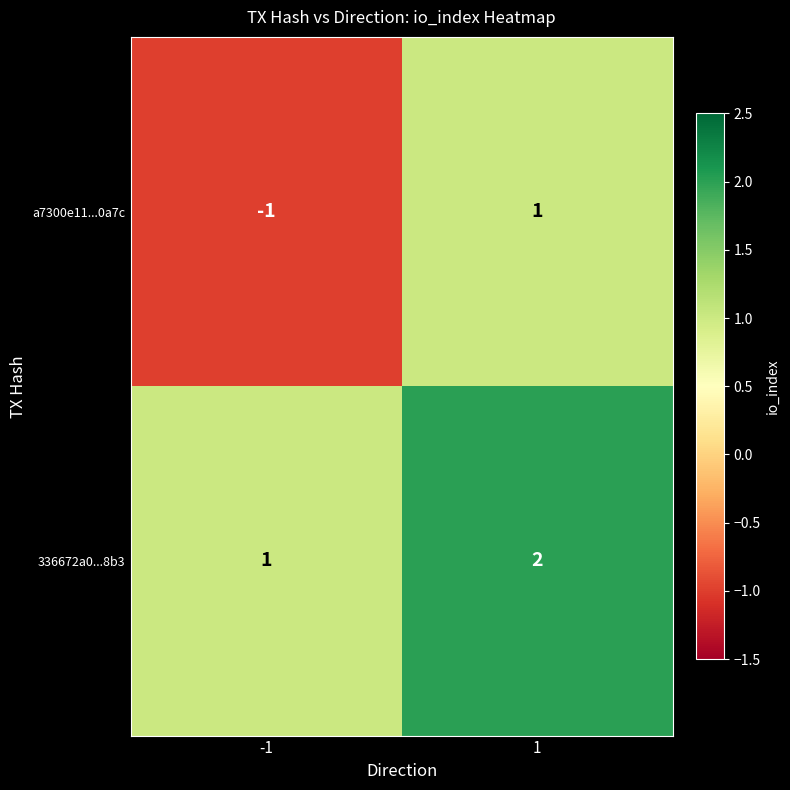

The a7300e11...0a7c series shows -1 at -1. True or false?

True